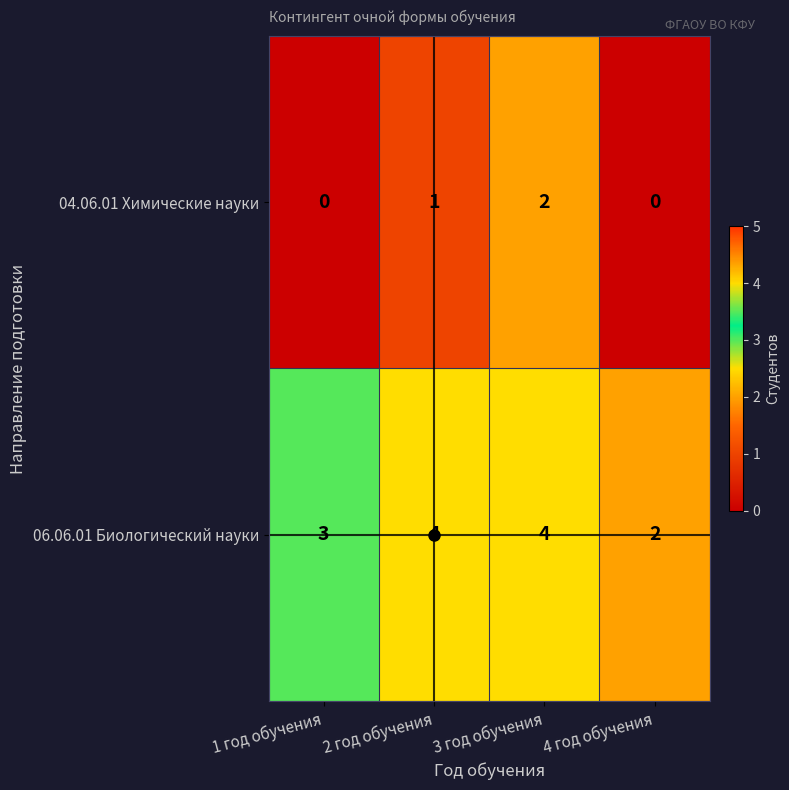

What is the highest value of the 06.06.01 Биологический науки series?

4